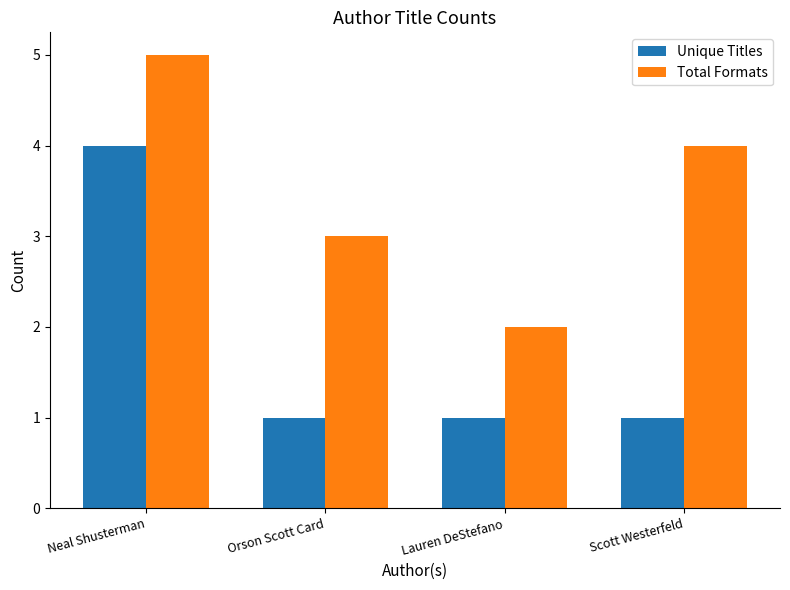

The value of Total Formats at Orson Scott Card is 5. True or false?

False